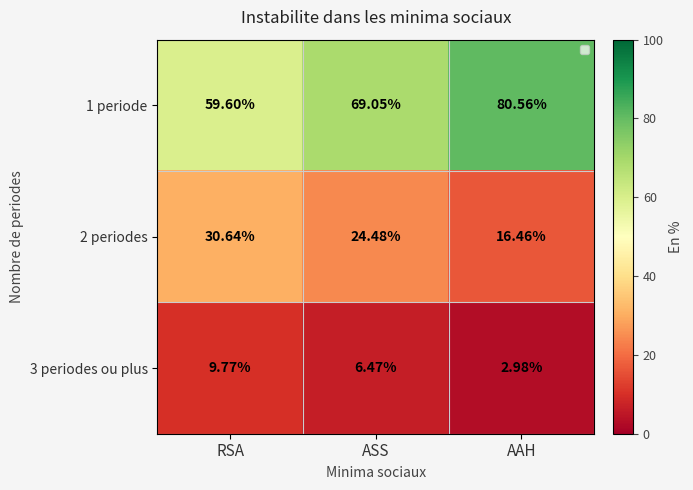

At which label is 3 periodes ou plus closest to 6?

ASS